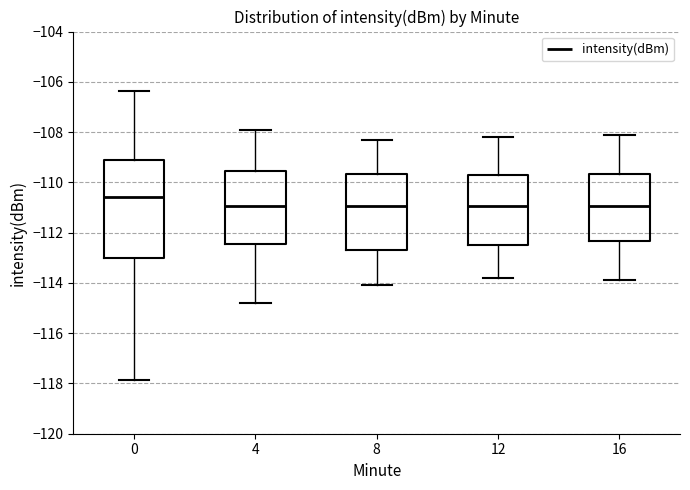

Reading left to right, transcribe this box plot: for each box, give where its median line is, the range the box spans, and where its two whiskers end, as read against the y-axis. The values are not printed on the chart, so give them approximately, as read against the axis.

0: median -110.6, box -113.0 to -109.0, whiskers -117.8 to -106.4
4: median -111.0, box -112.4 to -109.6, whiskers -114.8 to -107.8
8: median -111.0, box -112.6 to -109.6, whiskers -114.0 to -108.2
12: median -111.0, box -112.4 to -109.8, whiskers -113.8 to -108.2
16: median -111.0, box -112.4 to -109.6, whiskers -113.8 to -108.0